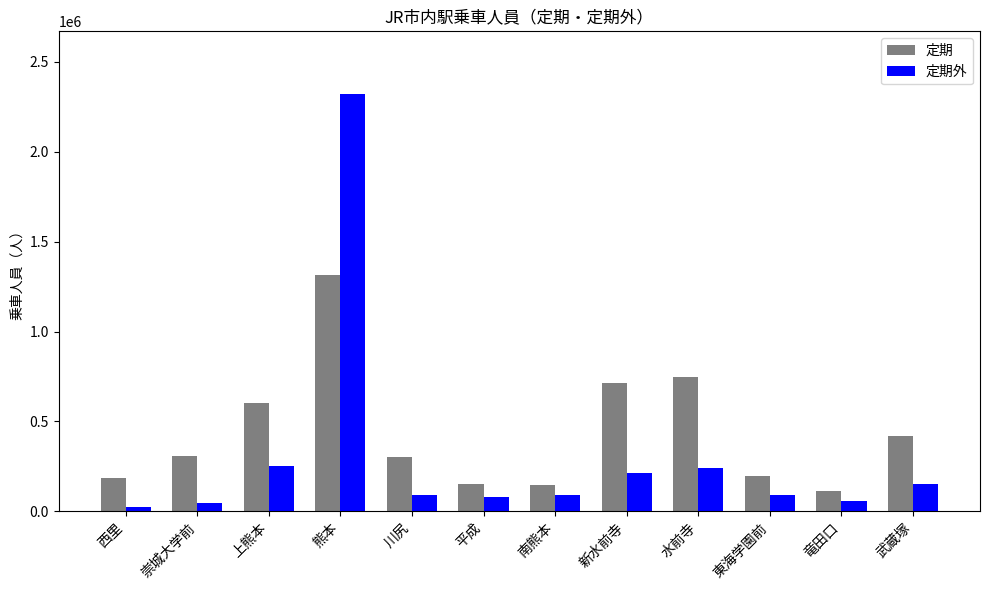

What is the label of the 11th bar from the left?

竜田口